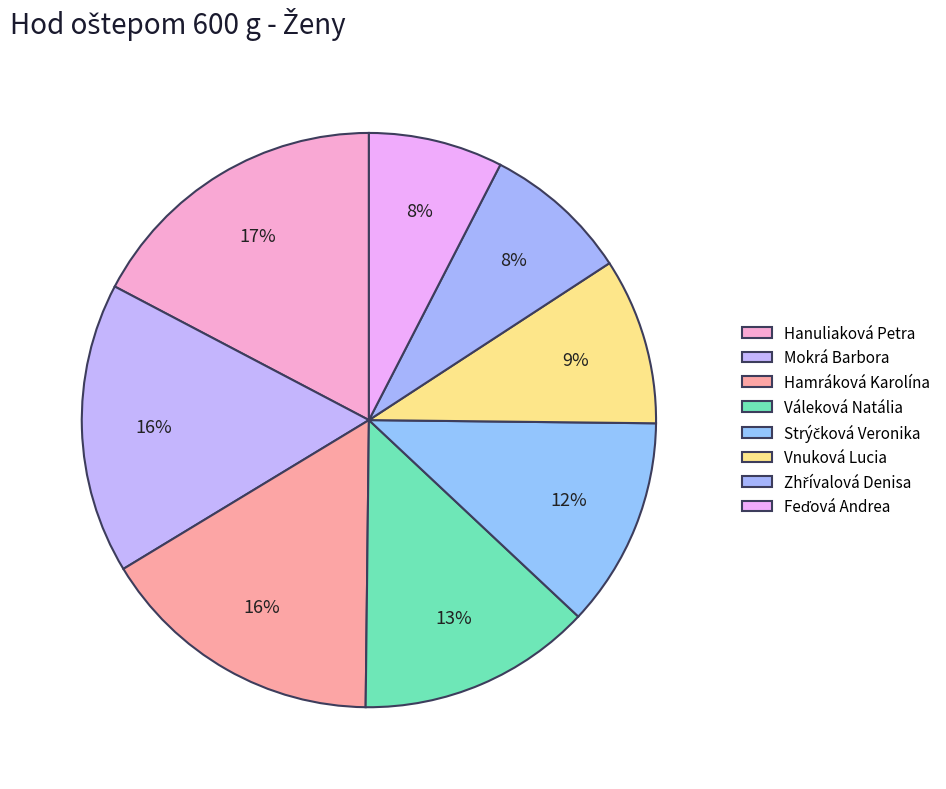

Count the number of slices in the pie.

8